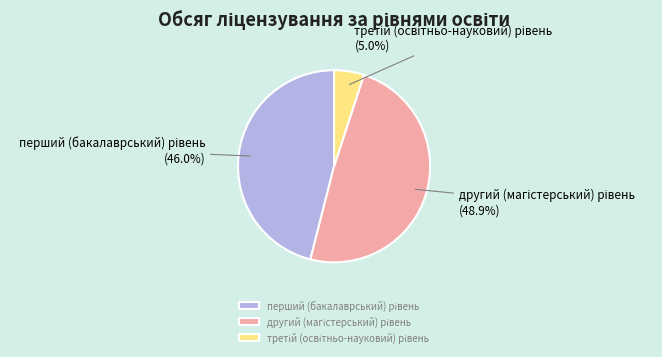

Does any single category account for the majority?

No